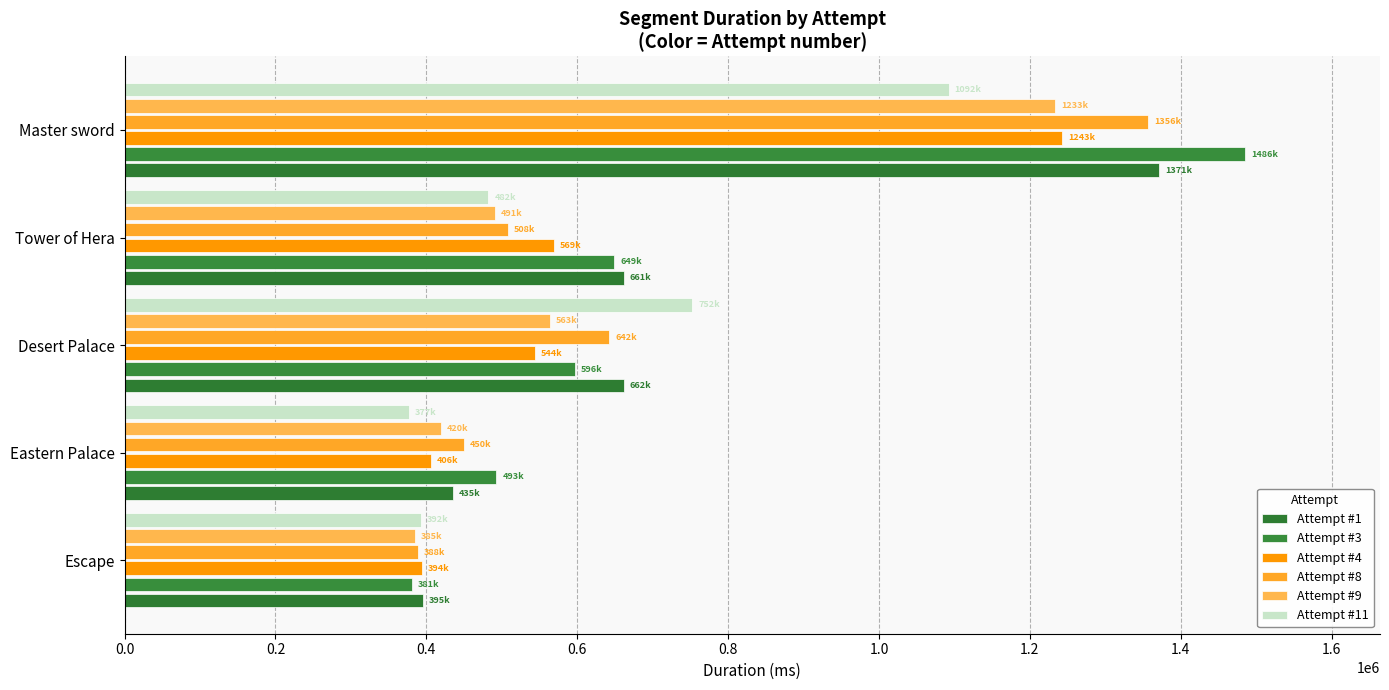

What is the minimum value shown in the chart?

377069